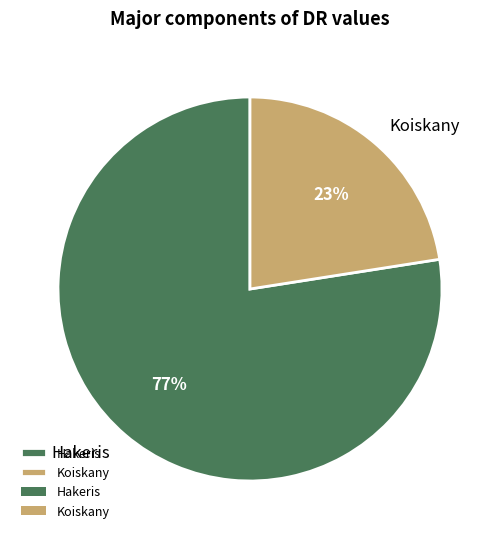

What is the largest slice in the pie chart?

Hakeris